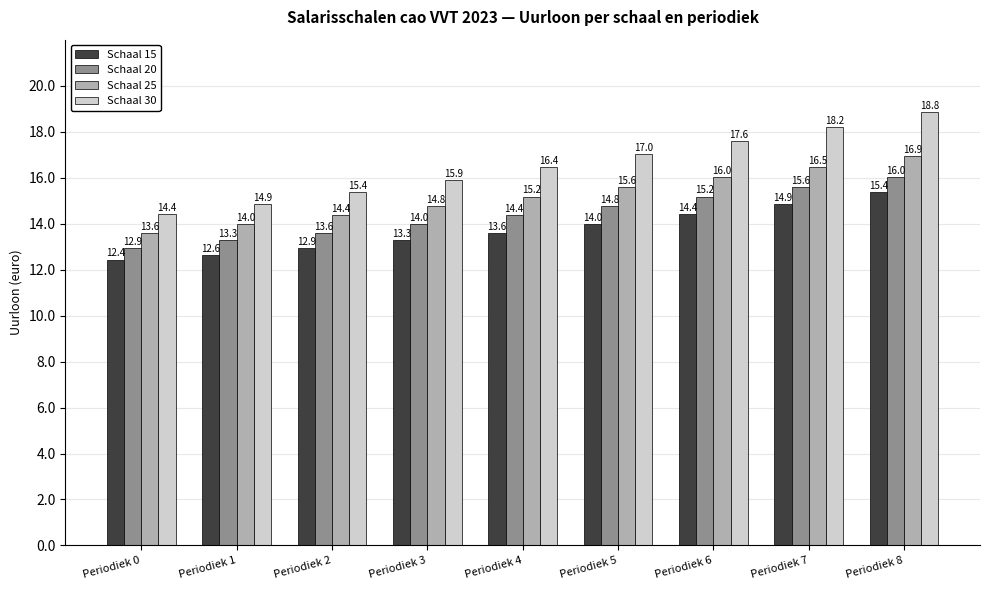

What is the average value of the Schaal 20 series?

14.4